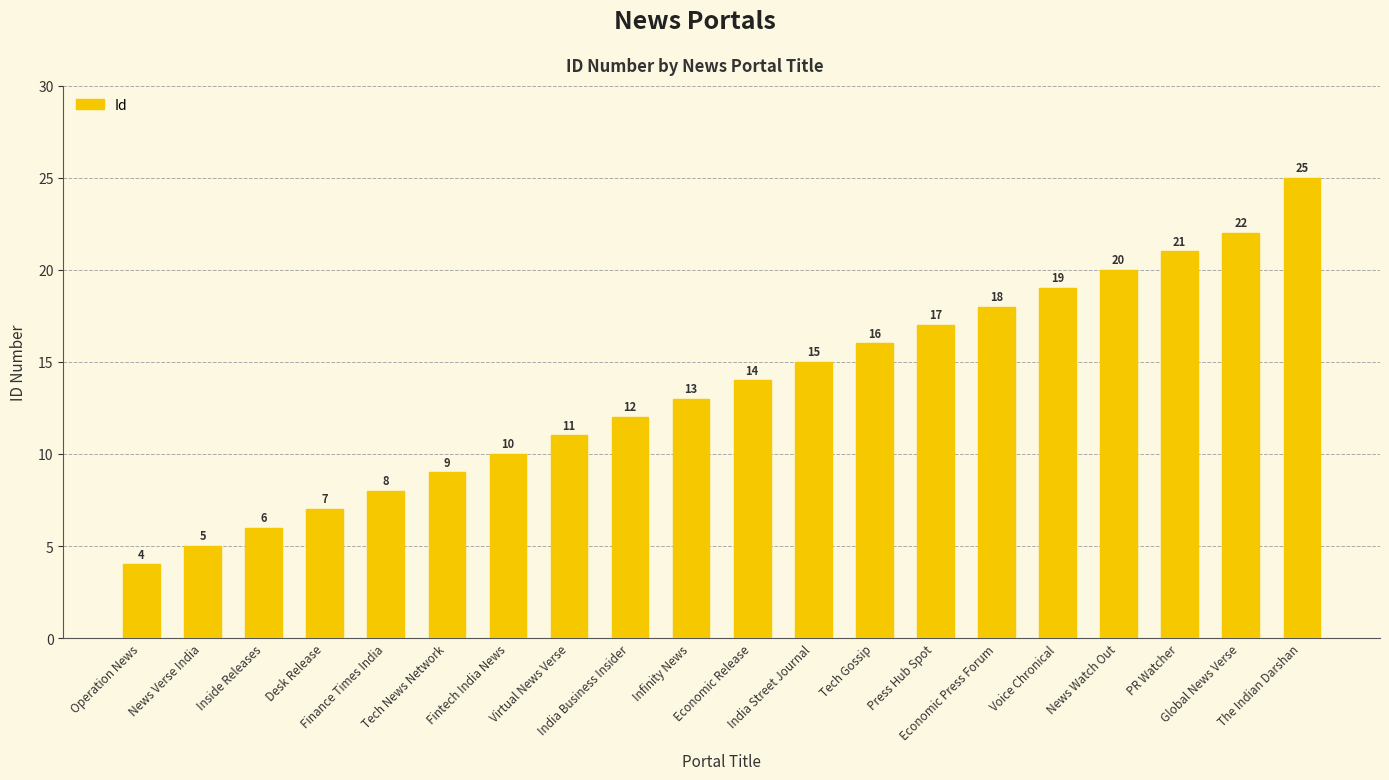

At which category does the chart reach its minimum across all series?

Operation News